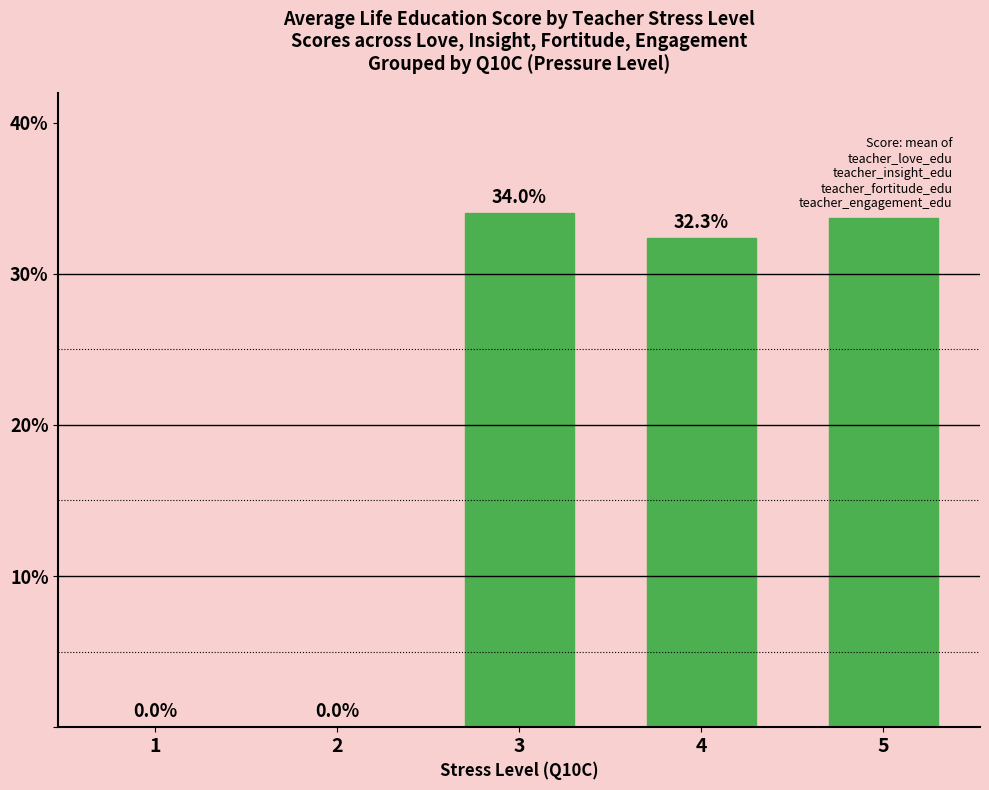

Reading right to left, what are all the values shown in this chart?

33.7	32.3	34.0	0.0	0.0